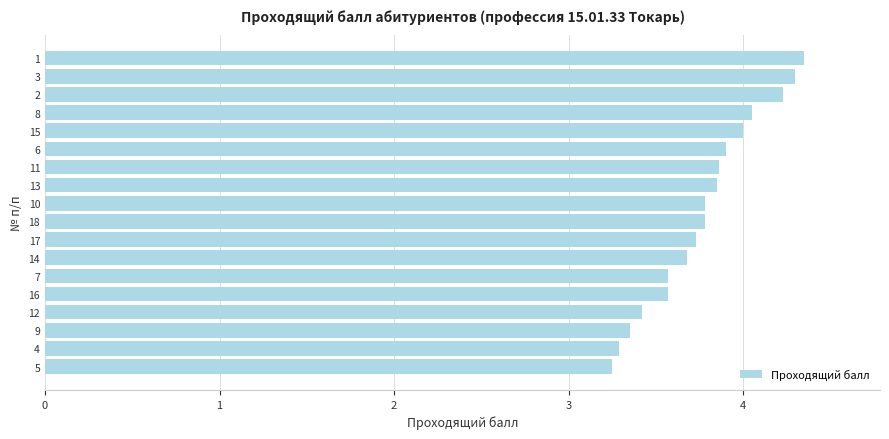

What is the average value?

3.8